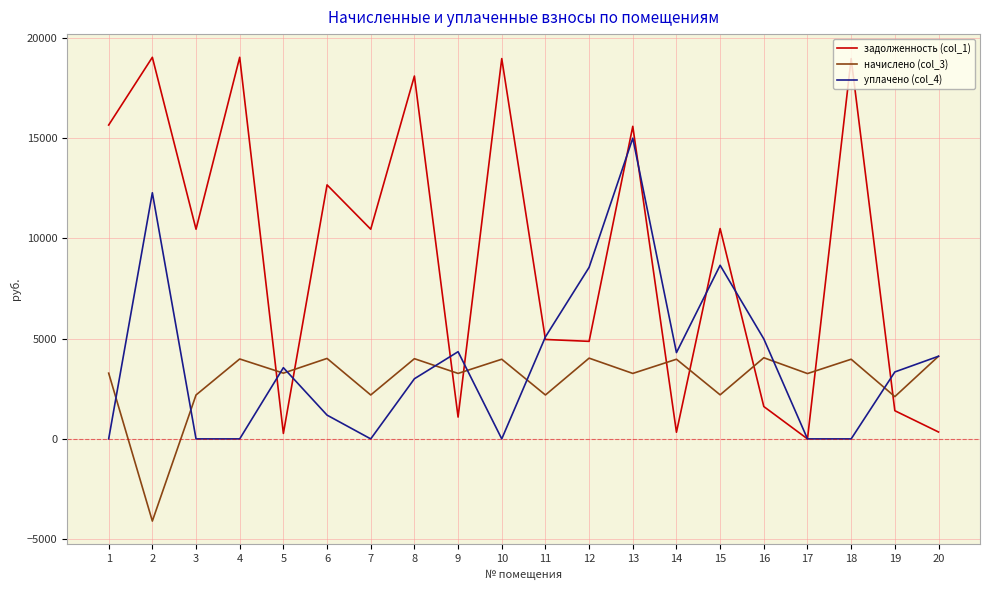

How many distinct data groups are displayed?

3